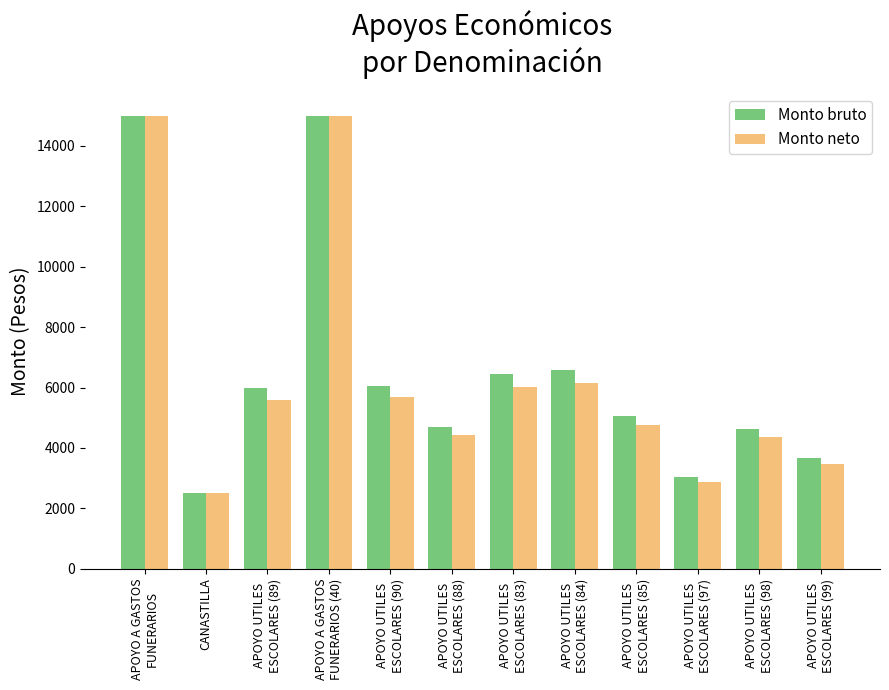

Is the value of Monto bruto at APOYO UTILES
ESCOLARES (89) greater than the value of Monto neto at APOYO UTILES
ESCOLARES (98)?

Yes